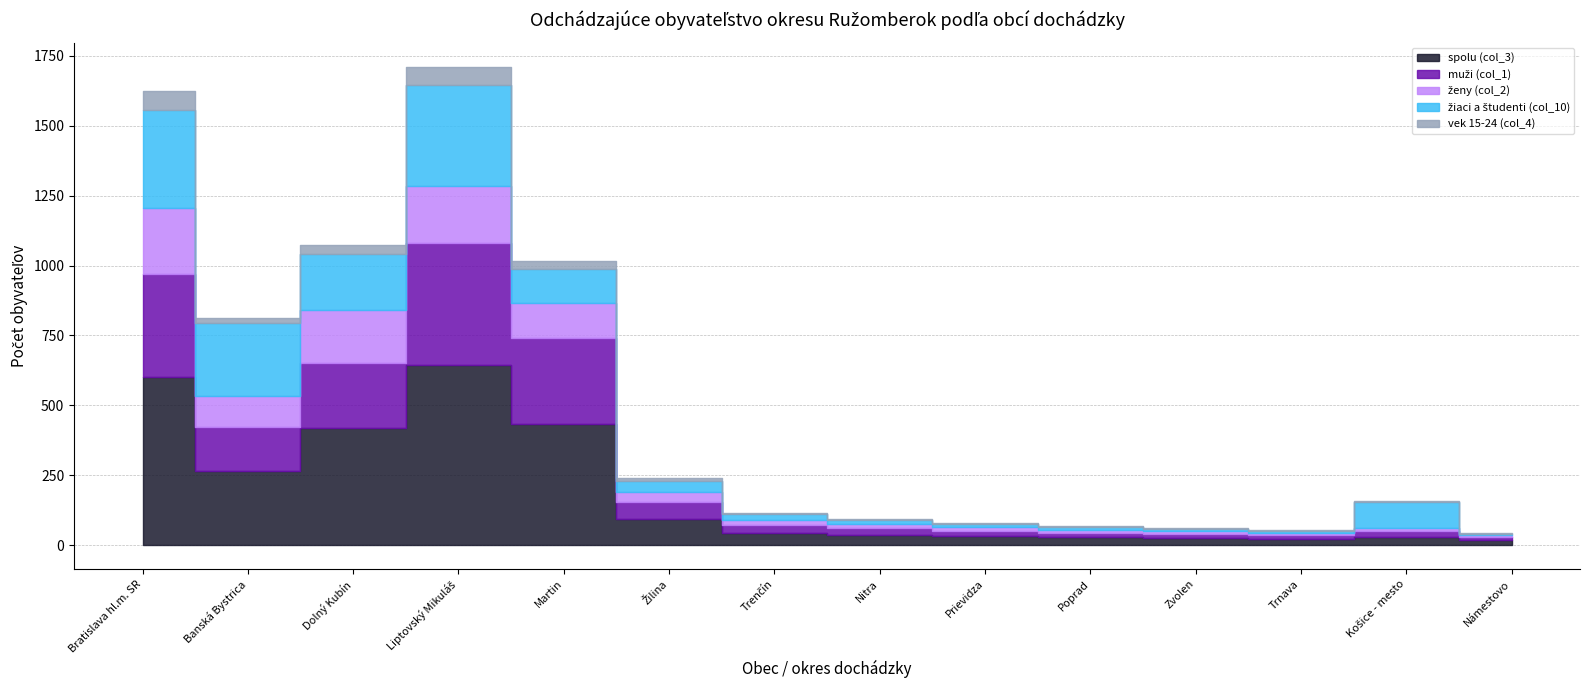

True or false: spolu (col_3) and žiaci a študenti (col_10) cross at least once.

True